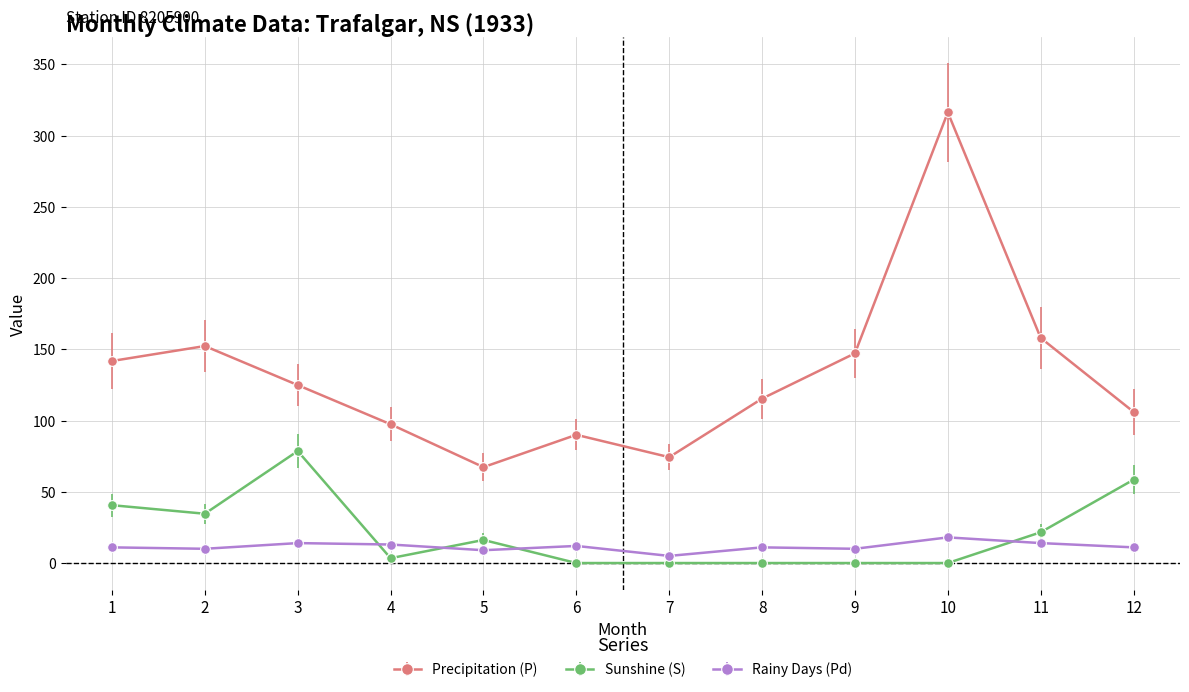

What is the difference between the highest and lowest values at 9?

147.2